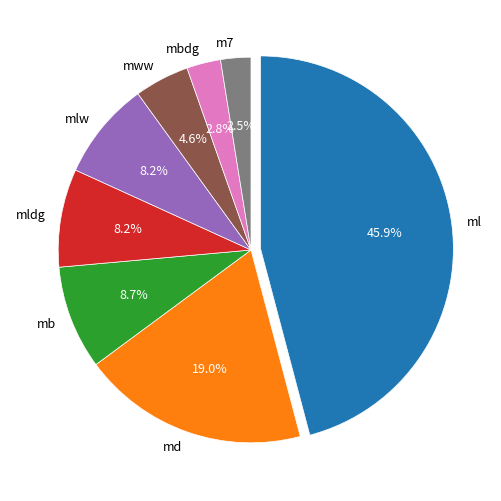

To the nearest percent, what is the difference between the largest and smallest slice percentages?

43%